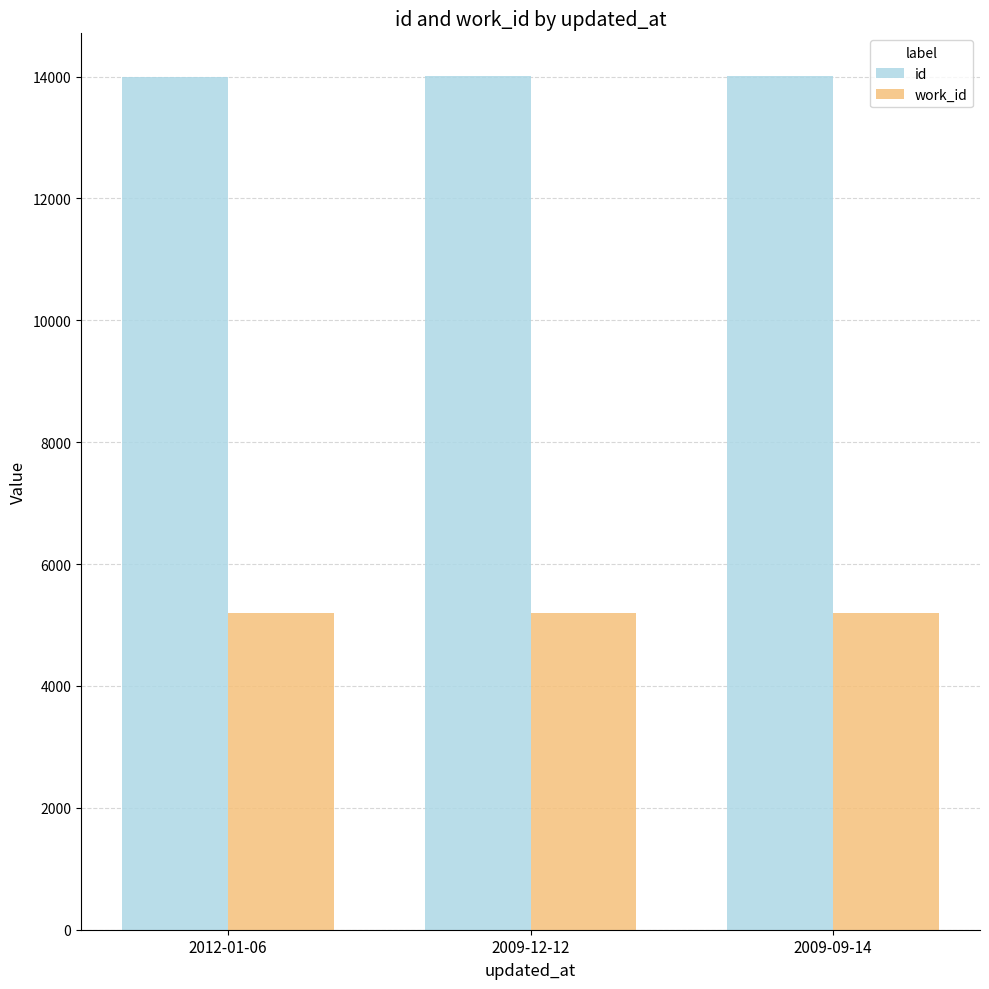

What is the sum of the work_id values at 2009-09-14 and 2012-01-06?

10404